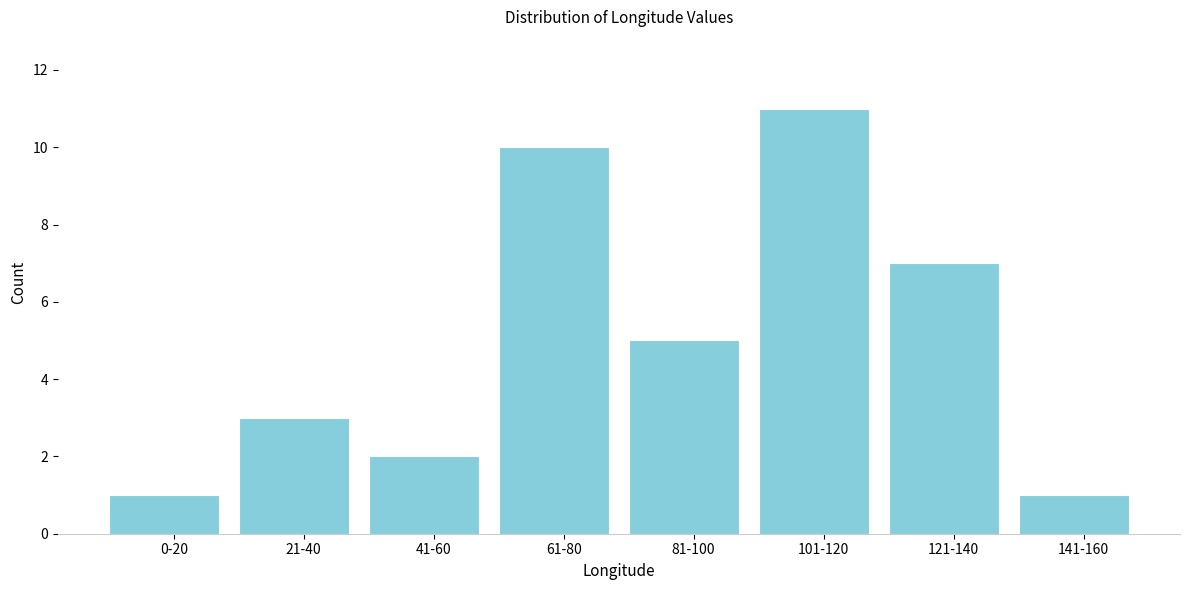

Reading left to right, what are all the values shown in this chart?

1	3	2	10	5	11	7	1